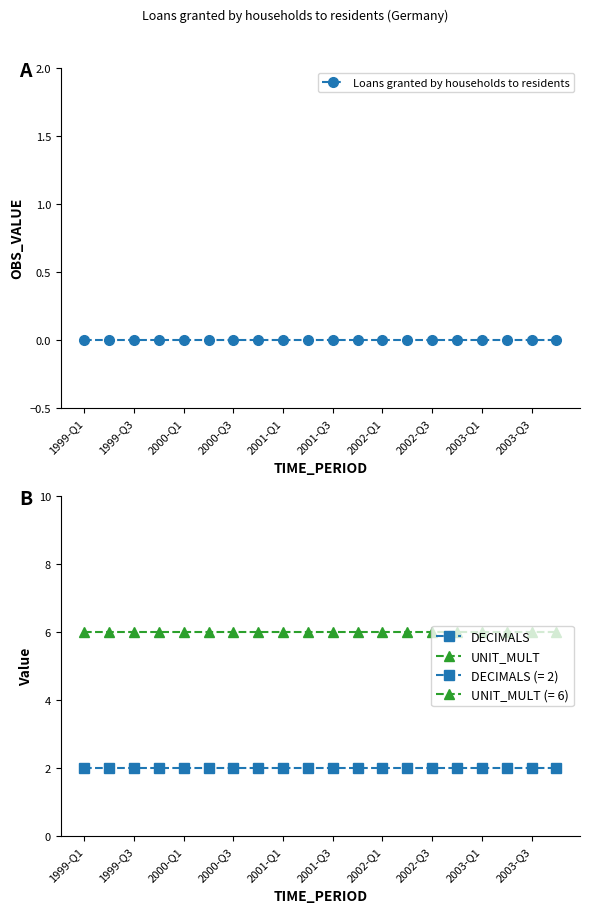

Which series has the widest spread of values?

Loans granted by households to residents